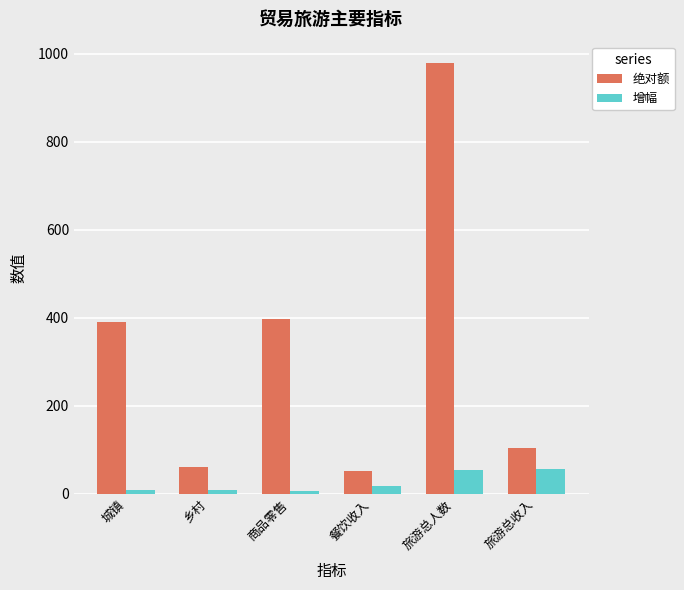

What is the difference between the second highest and minimum values in the 增幅 series?

46.8